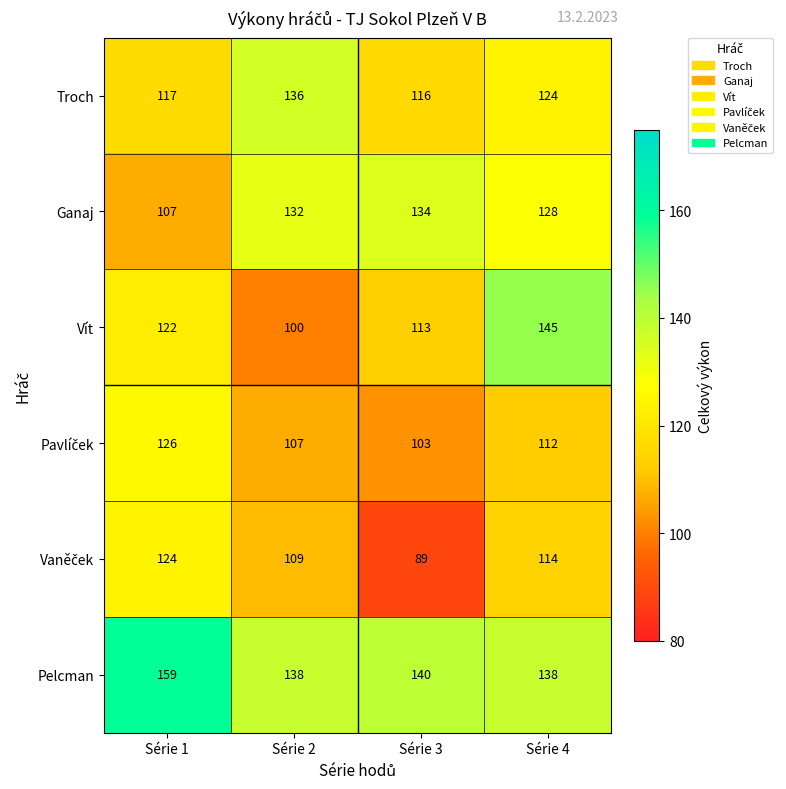

At which label is Pelcman closest to 148?

Série 3